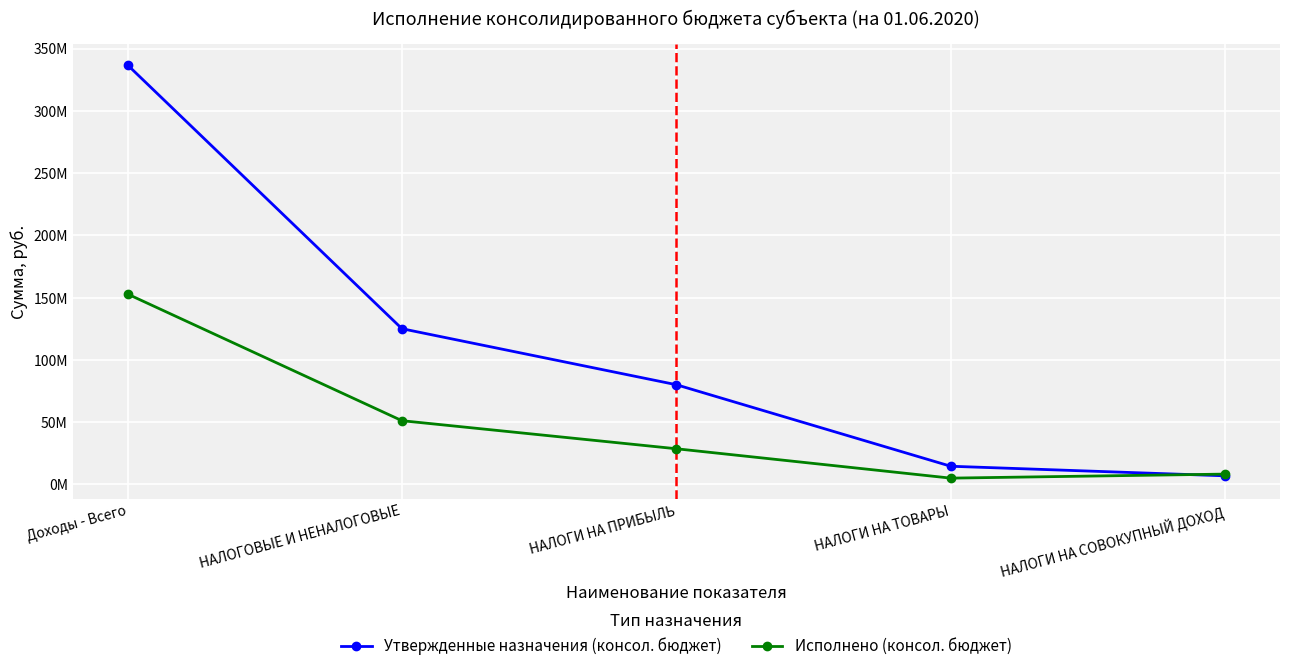

What is the sum of all Утвержденные назначения (консол. бюджет) values?

563629223.0